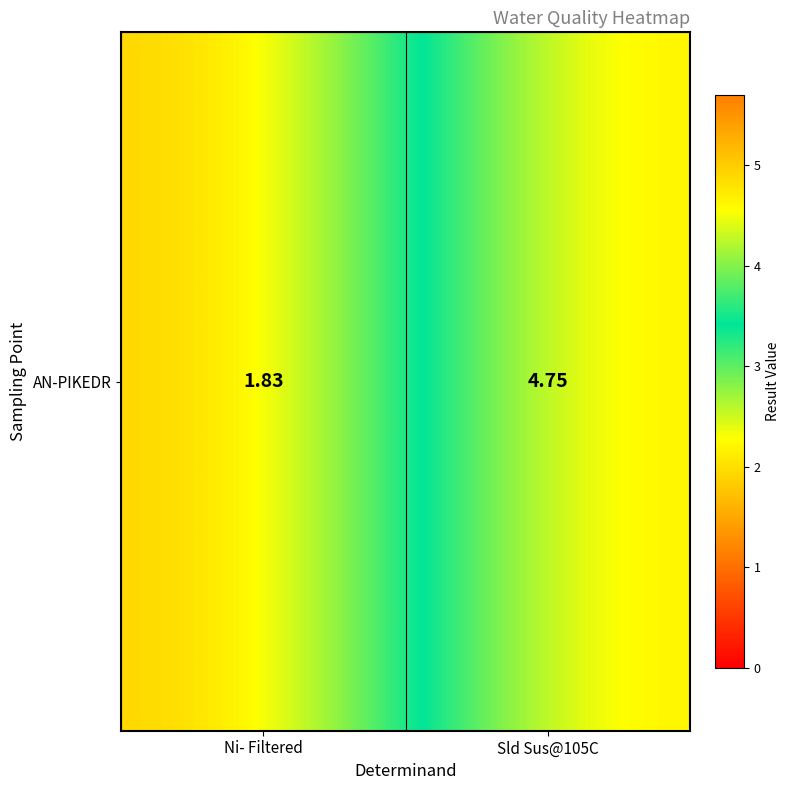

What is the sum of all values?

6.6